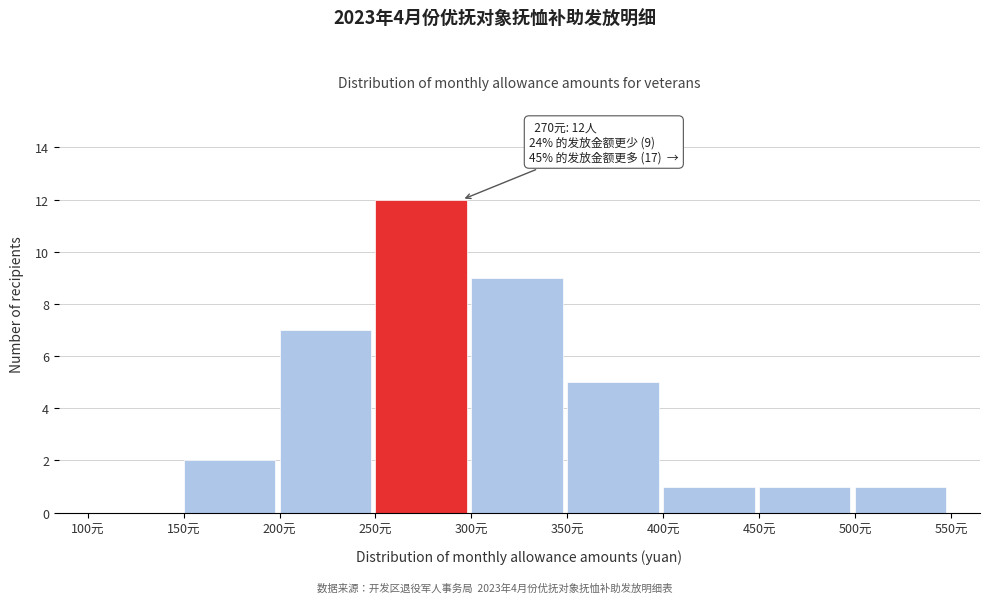

Which range on the x-axis has the tallest bar?

250 to 300